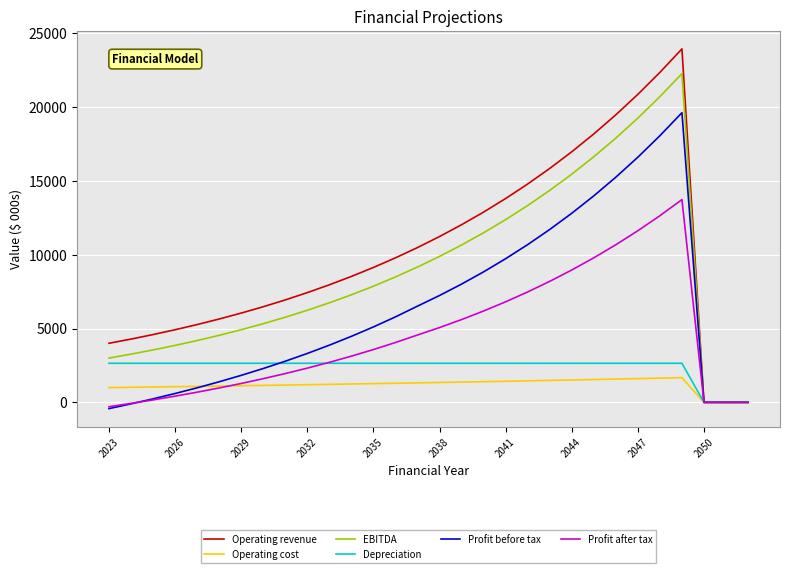

What is the highest value of the Depreciation series?

2646.5